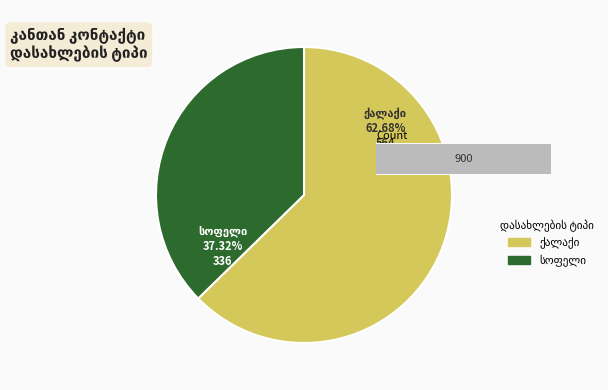

To the nearest percent, what is the combined percentage of ქალაქი and სოფელი?

100%